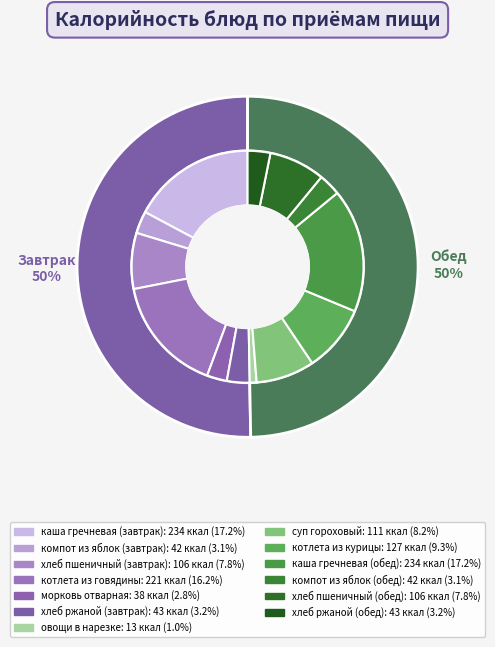

Is it true that овощи в нарезке is 16% of the pie?

False